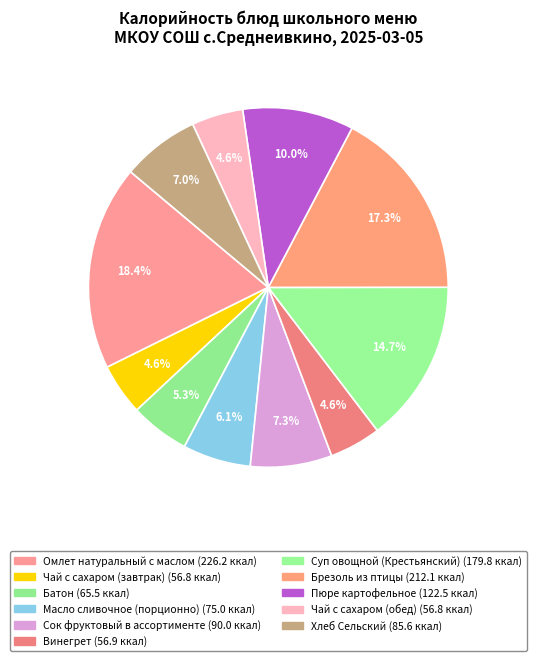

Does Батон represent more than half of the total?

No